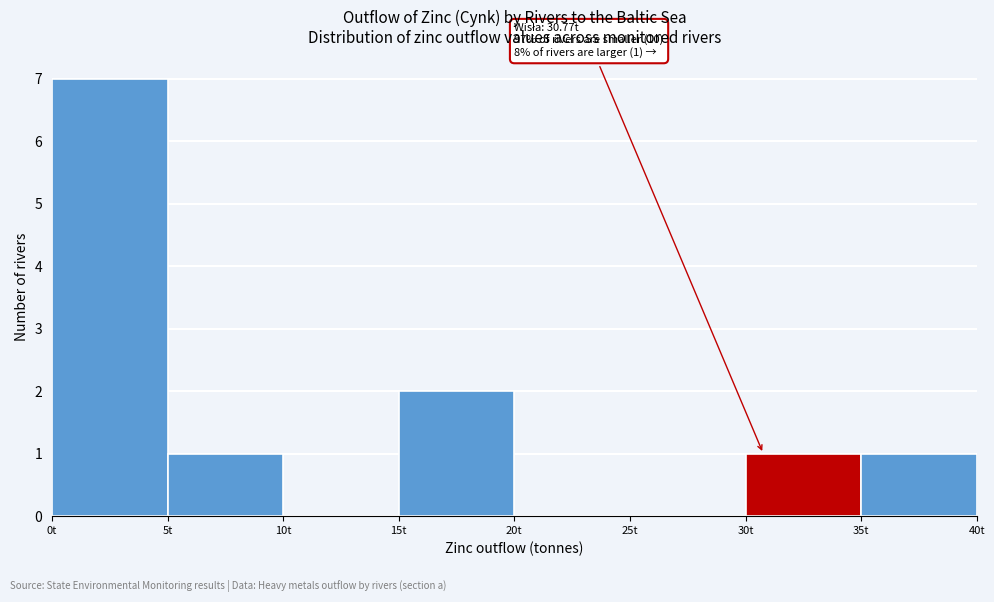

Over which range of the x-axis is the bar tallest?

0 to 5